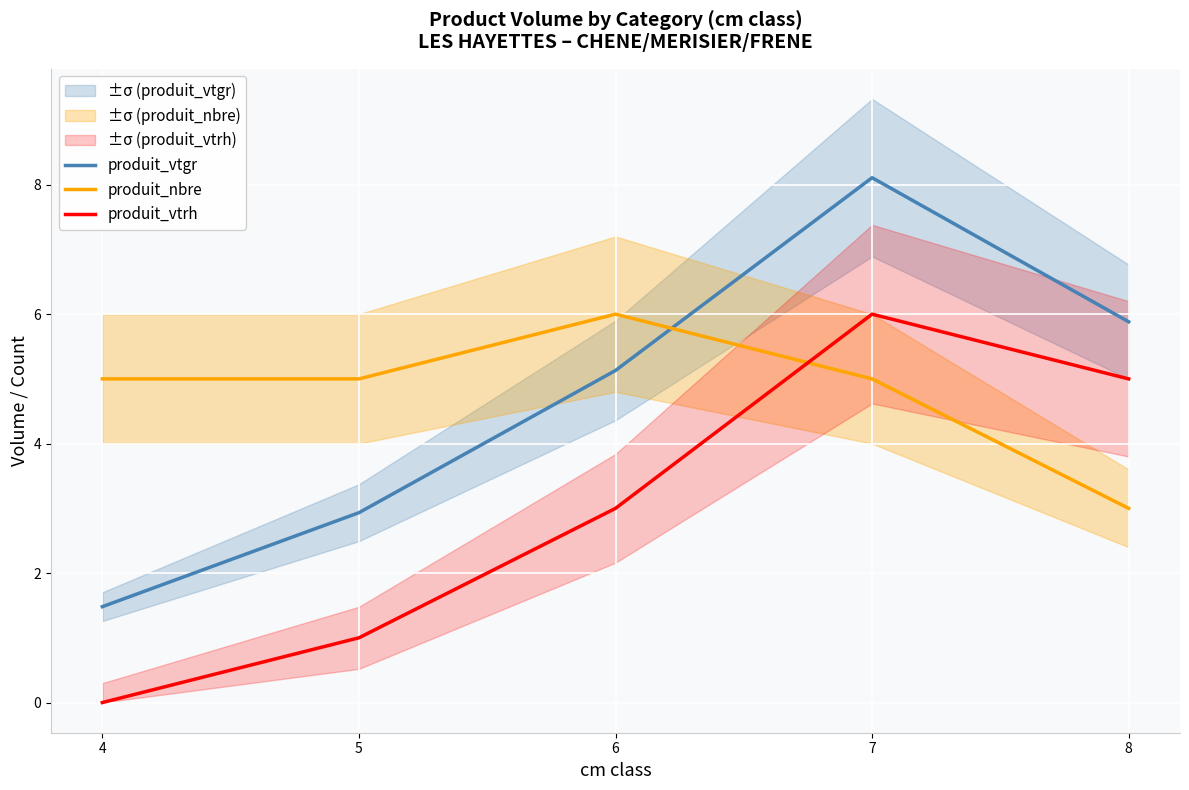

At which label does produit_vtgr reach its minimum?

4